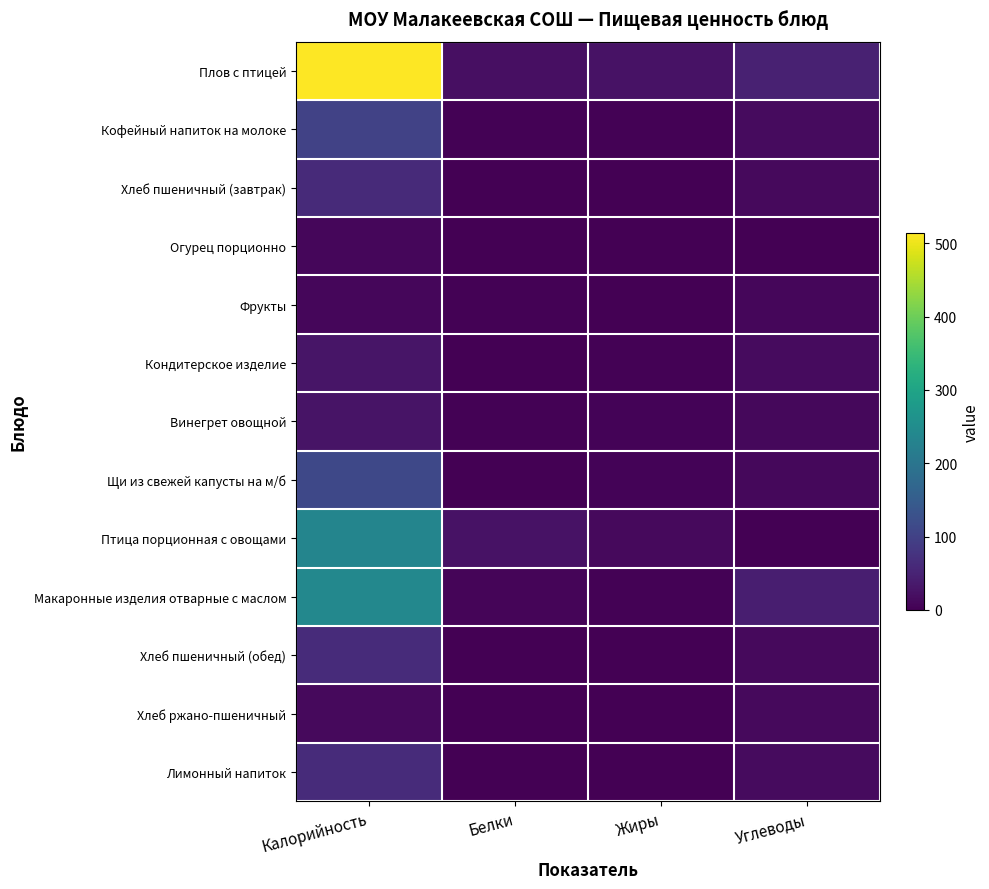

List the series in order of their peak value, highest first.

Плов с птицей, Макаронные изделия отварные с маслом, Птица порционная с овощами, Щи из свежей капусты на м/б, Кофейный напиток на молоке, Хлеб пшеничный (обед), Лимонный напиток, Хлеб пшеничный (завтрак), Кондитерское изделие, Винегрет овощной, Хлеб ржано-пшеничный, Фрукты, Огурец порционно